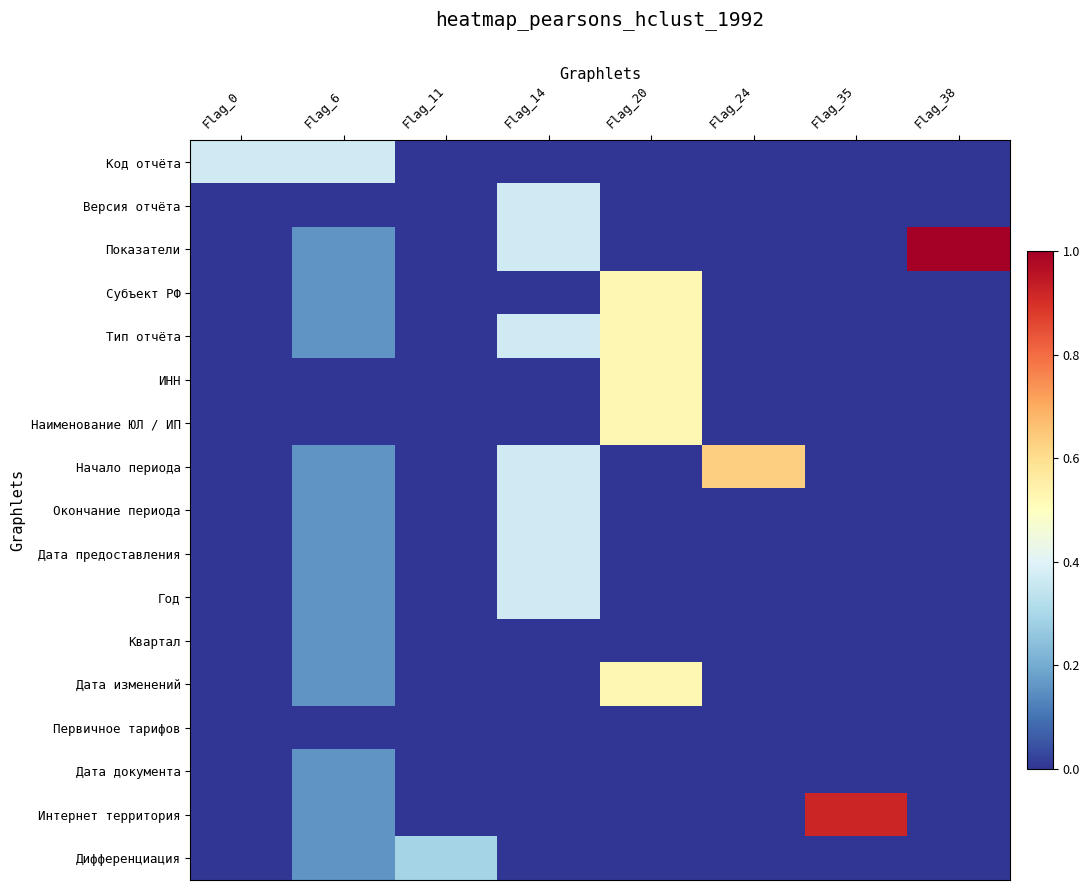

Reading left to right, what are all the values shown in this chart?

Код отчёта: Flag_0=0.4	Flag_6=0.4	Flag_11=0.0	Flag_14=0.0	Flag_20=0.0	Flag_24=0.0	Flag_35=0.0	Flag_38=0.0
Версия отчёта: Flag_0=0.0	Flag_6=0.0	Flag_11=0.0	Flag_14=0.4	Flag_20=0.0	Flag_24=0.0	Flag_35=0.0	Flag_38=0.0
Показатели: Flag_0=0.0	Flag_6=0.2	Flag_11=0.0	Flag_14=0.4	Flag_20=0.0	Flag_24=0.0	Flag_35=0.0	Flag_38=1.0
Субъект РФ: Flag_0=0.0	Flag_6=0.2	Flag_11=0.0	Flag_14=0.0	Flag_20=0.5	Flag_24=0.0	Flag_35=0.0	Flag_38=0.0
Тип отчёта: Flag_0=0.0	Flag_6=0.2	Flag_11=0.0	Flag_14=0.4	Flag_20=0.5	Flag_24=0.0	Flag_35=0.0	Flag_38=0.0
ИНН: Flag_0=0.0	Flag_6=0.0	Flag_11=0.0	Flag_14=0.0	Flag_20=0.5	Flag_24=0.0	Flag_35=0.0	Flag_38=0.0
Наименование ЮЛ / ИП: Flag_0=0.0	Flag_6=0.0	Flag_11=0.0	Flag_14=0.0	Flag_20=0.5	Flag_24=0.0	Flag_35=0.0	Flag_38=0.0
Начало периода: Flag_0=0.0	Flag_6=0.2	Flag_11=0.0	Flag_14=0.4	Flag_20=0.0	Flag_24=0.6	Flag_35=0.0	Flag_38=0.0
Окончание периода: Flag_0=0.0	Flag_6=0.2	Flag_11=0.0	Flag_14=0.4	Flag_20=0.0	Flag_24=0.0	Flag_35=0.0	Flag_38=0.0
Дата предоставления: Flag_0=0.0	Flag_6=0.2	Flag_11=0.0	Flag_14=0.4	Flag_20=0.0	Flag_24=0.0	Flag_35=0.0	Flag_38=0.0
Год: Flag_0=0.0	Flag_6=0.2	Flag_11=0.0	Flag_14=0.4	Flag_20=0.0	Flag_24=0.0	Flag_35=0.0	Flag_38=0.0
Квартал: Flag_0=0.0	Flag_6=0.2	Flag_11=0.0	Flag_14=0.0	Flag_20=0.0	Flag_24=0.0	Flag_35=0.0	Flag_38=0.0
Дата изменений: Flag_0=0.0	Flag_6=0.2	Flag_11=0.0	Flag_14=0.0	Flag_20=0.5	Flag_24=0.0	Flag_35=0.0	Flag_38=0.0
Первичное тарифов: Flag_0=0.0	Flag_6=0.0	Flag_11=0.0	Flag_14=0.0	Flag_20=0.0	Flag_24=0.0	Flag_35=0.0	Flag_38=0.0
Дата документа: Flag_0=0.0	Flag_6=0.2	Flag_11=0.0	Flag_14=0.0	Flag_20=0.0	Flag_24=0.0	Flag_35=0.0	Flag_38=0.0
Интернет территория: Flag_0=0.0	Flag_6=0.2	Flag_11=0.0	Flag_14=0.0	Flag_20=0.0	Flag_24=0.0	Flag_35=0.9	Flag_38=0.0
Дифференциация: Flag_0=0.0	Flag_6=0.2	Flag_11=0.3	Flag_14=0.0	Flag_20=0.0	Flag_24=0.0	Flag_35=0.0	Flag_38=0.0